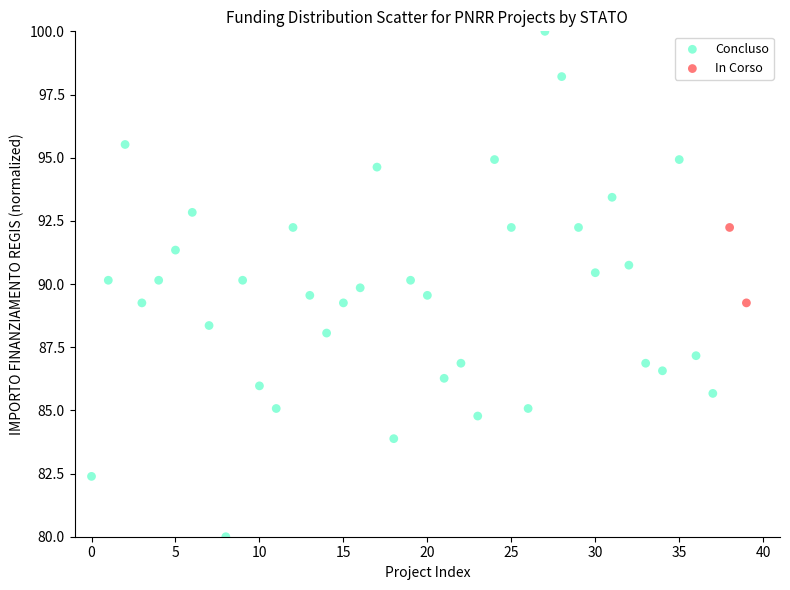

What are all the series names shown in the legend?

Concluso, In Corso